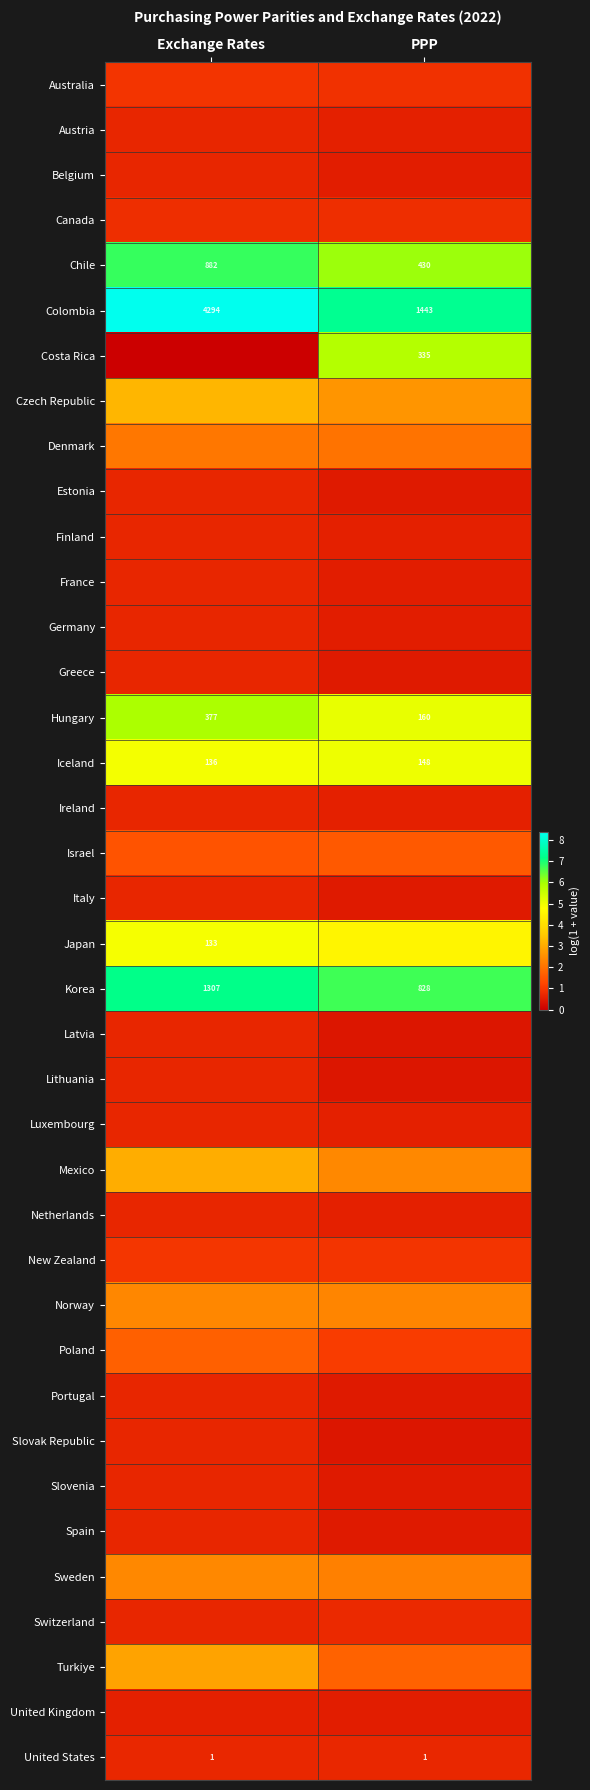

Is it true that Mexico equals 3.0 at Exchange Rates?

True